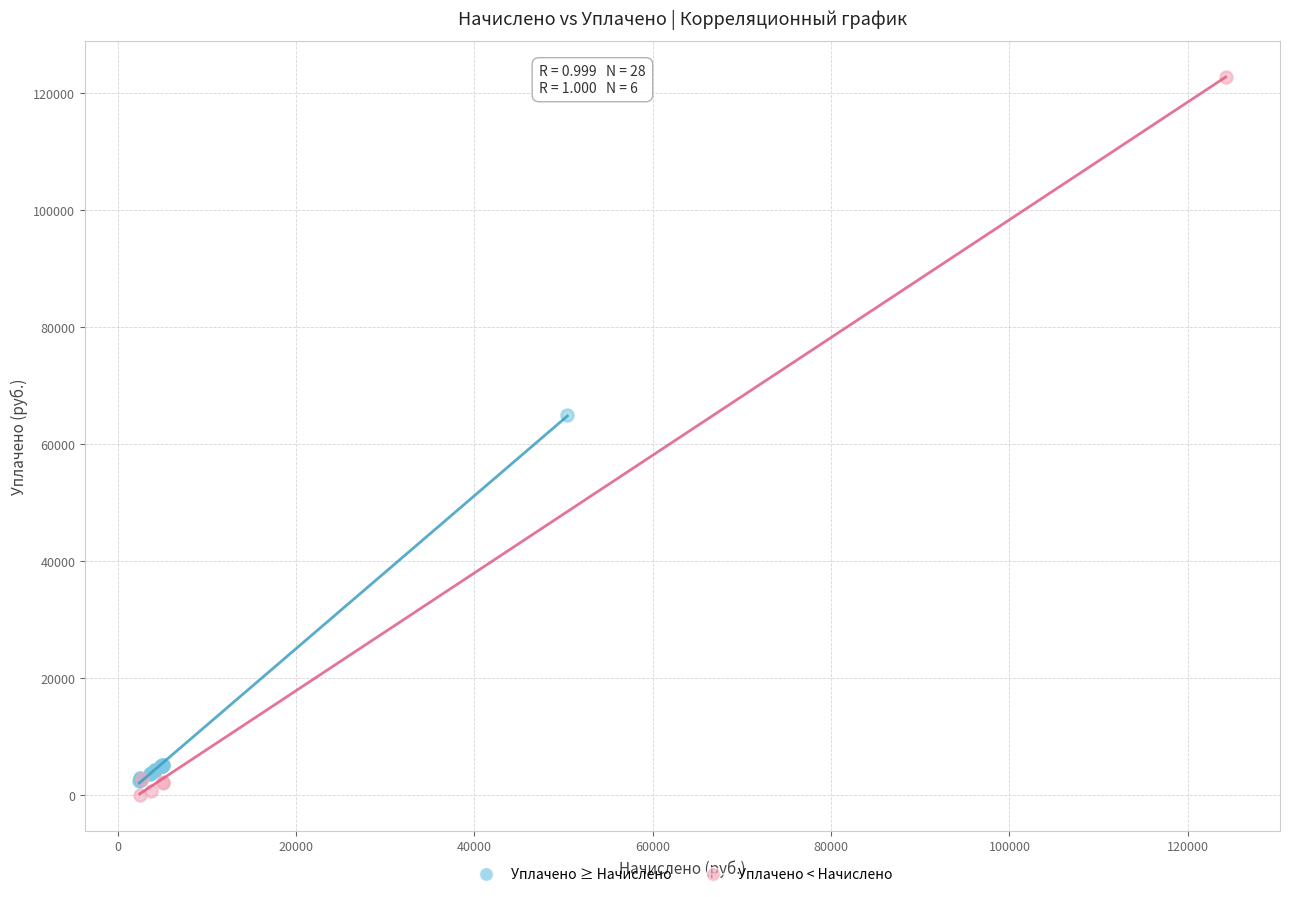

Which series contains the highest Y value?

Уплачено < Начислено